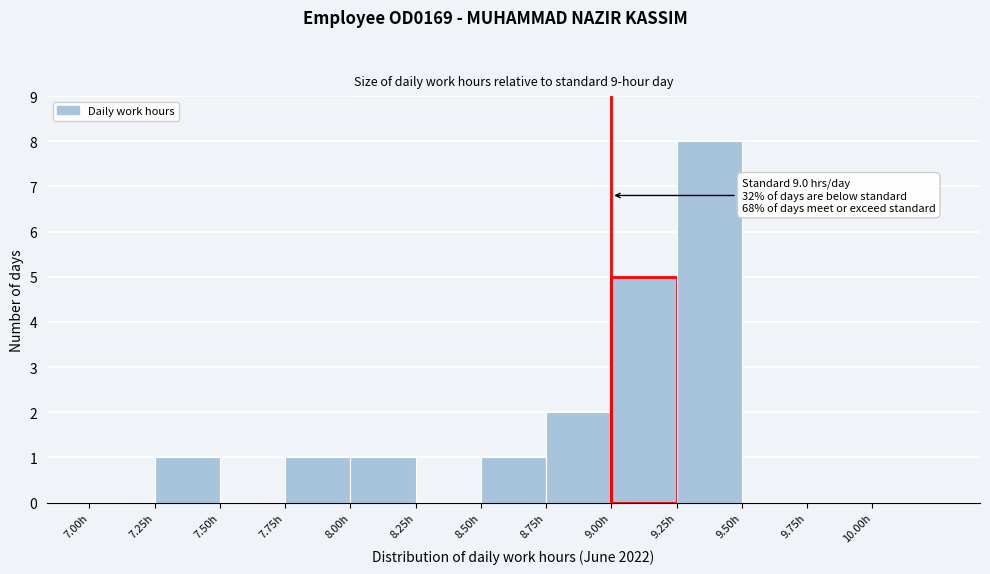

Over which range of the x-axis is the bar tallest?

9.25 to 9.50